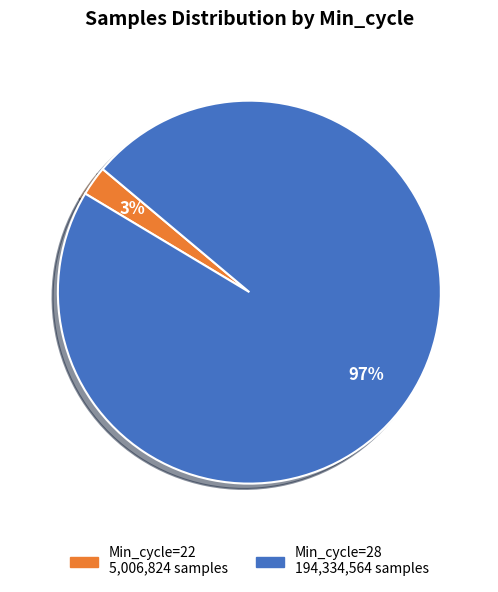

To the nearest percent, what is the average slice percentage?

50%